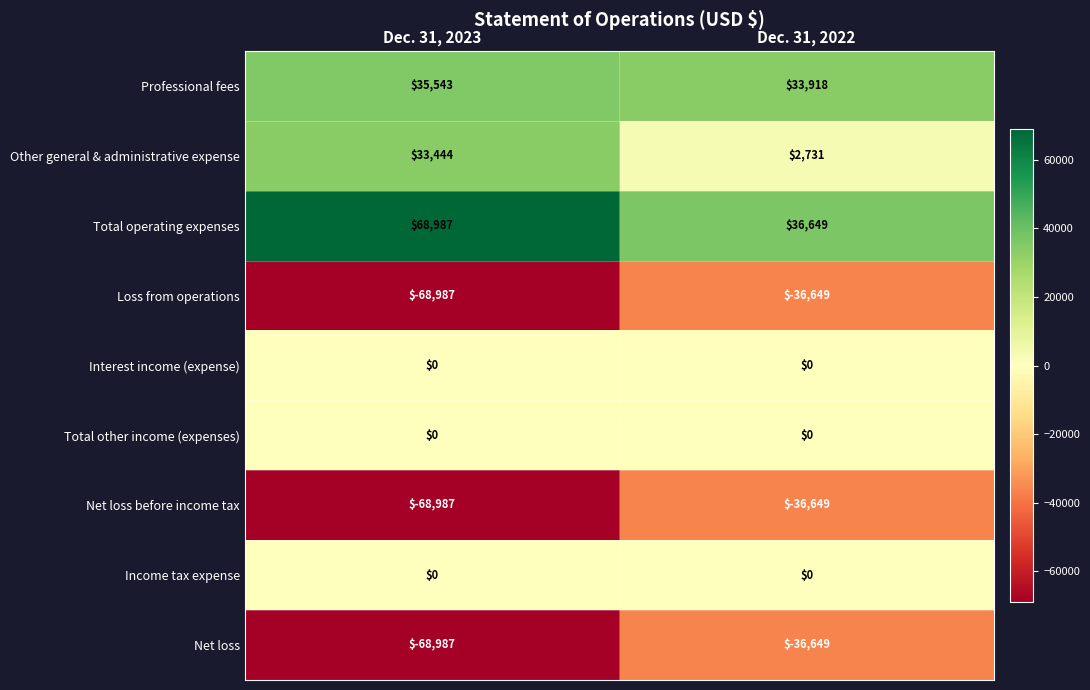

Reading left to right, list all the values displayed in this chart.

Professional fees: Dec. 31, 2023=35543	Dec. 31, 2022=33918
Other general & administrative expense: Dec. 31, 2023=33444	Dec. 31, 2022=2731
Total operating expenses: Dec. 31, 2023=68987	Dec. 31, 2022=36649
Loss from operations: Dec. 31, 2023=-68987	Dec. 31, 2022=-36649
Interest income (expense): Dec. 31, 2023=0	Dec. 31, 2022=0
Total other income (expenses): Dec. 31, 2023=0	Dec. 31, 2022=0
Net loss before income tax: Dec. 31, 2023=-68987	Dec. 31, 2022=-36649
Income tax expense: Dec. 31, 2023=0	Dec. 31, 2022=0
Net loss: Dec. 31, 2023=-68987	Dec. 31, 2022=-36649